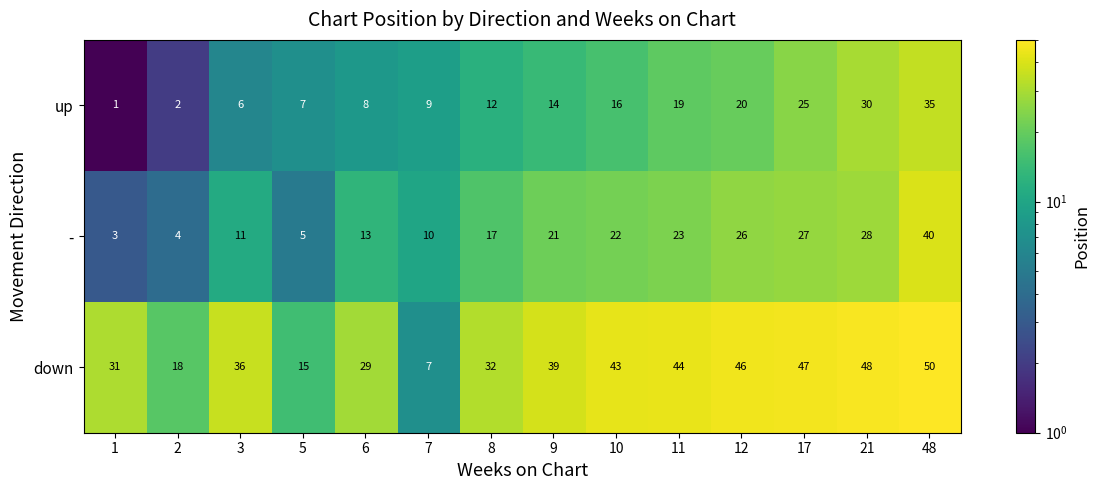

What is the approximate value of down at 8, to the nearest 5?

30